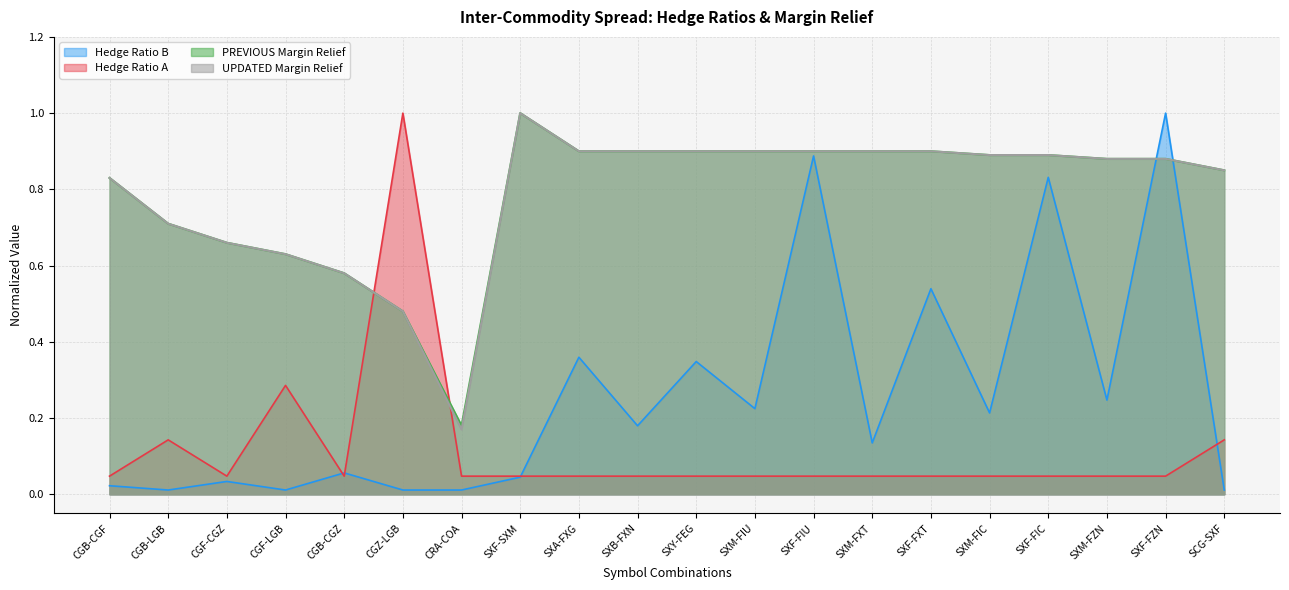

What is the value of the PREVIOUS Margin Relief point at the 5th from the left?

0.6